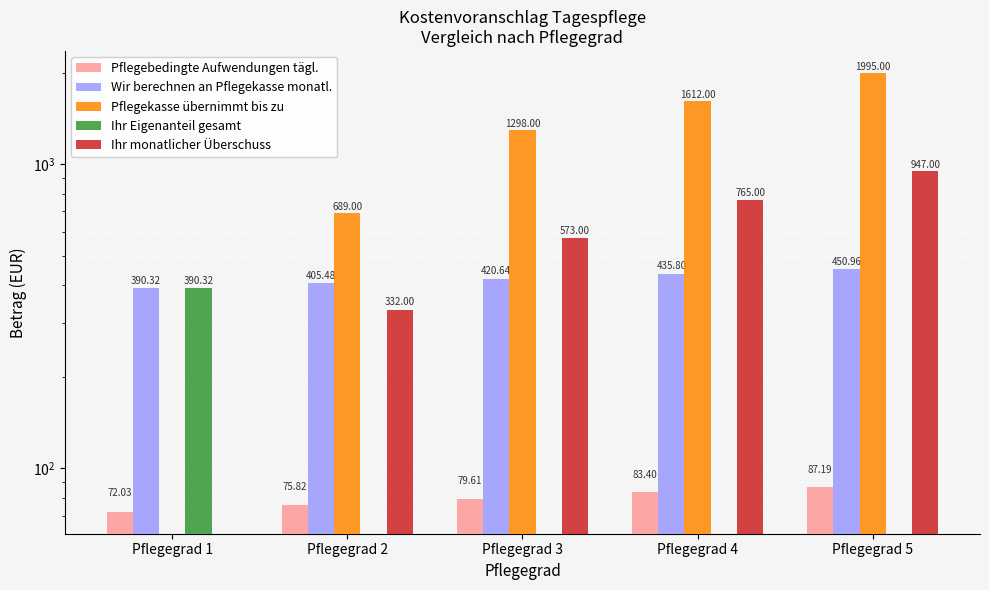

What is the difference between the highest and lowest values at Pflegegrad 5?

1995.0